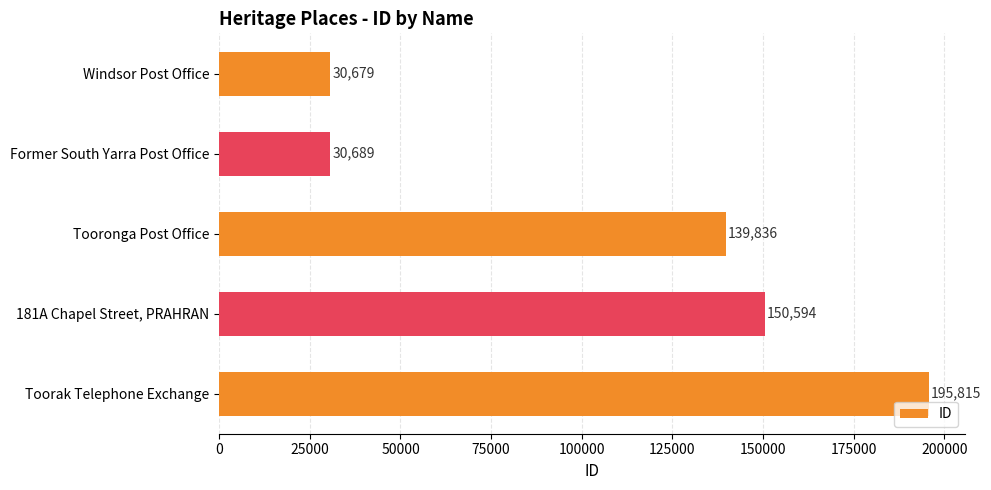

What is the label of the 3rd bar from the top?

Tooronga Post Office